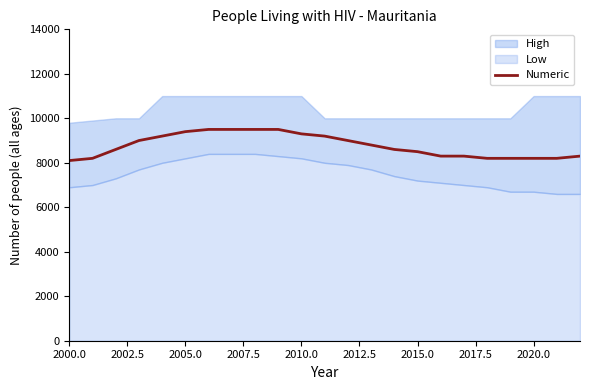

What is the highest value of the Numeric series?

9500